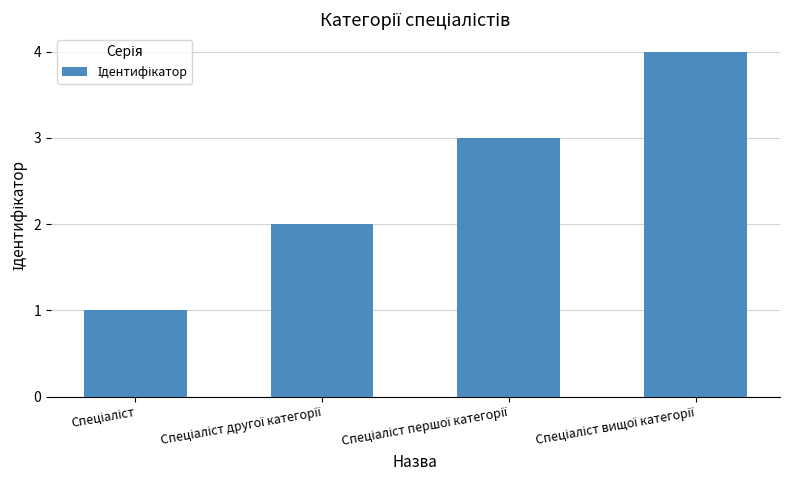

Reading left to right, list all the values displayed in this chart.

1	2	3	4